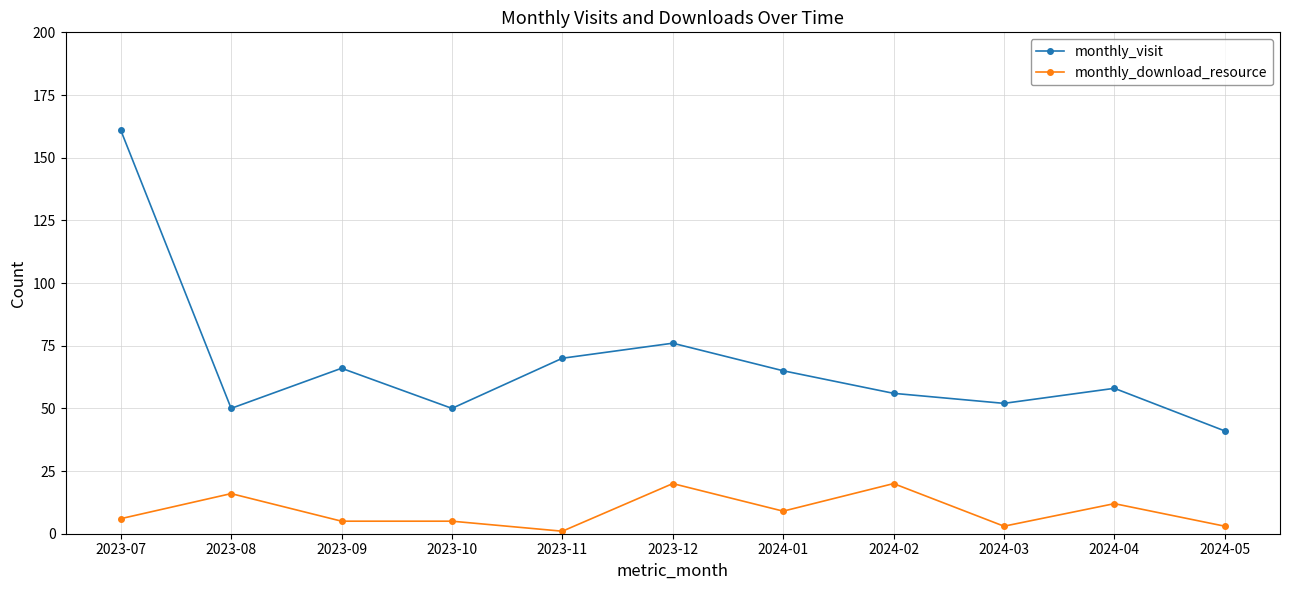

Rank the series by their maximum value, from highest to lowest.

monthly_visit, monthly_download_resource